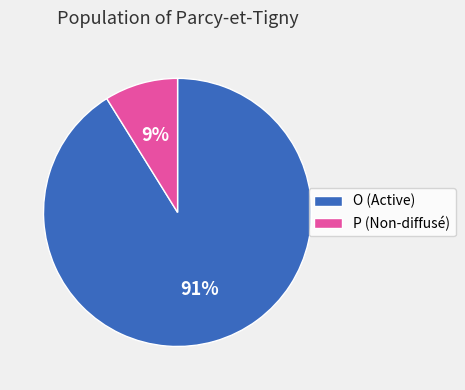

Between P and O, which is larger?

O